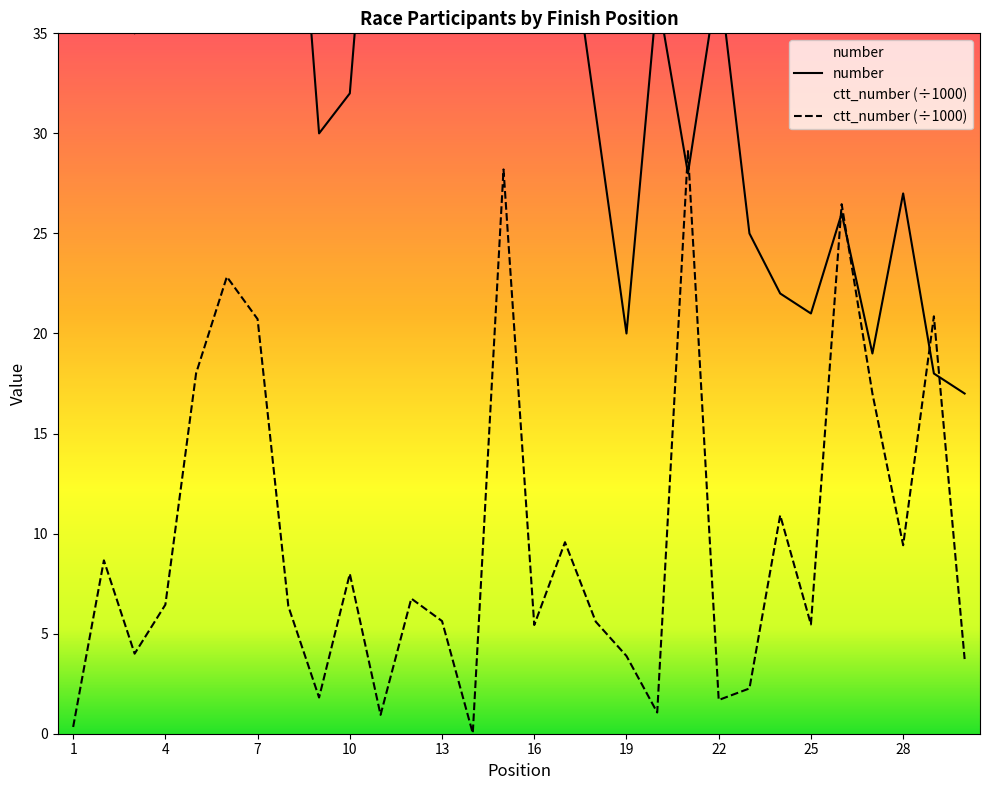

Between 10 and 13, which series saw the biggest shift?

number